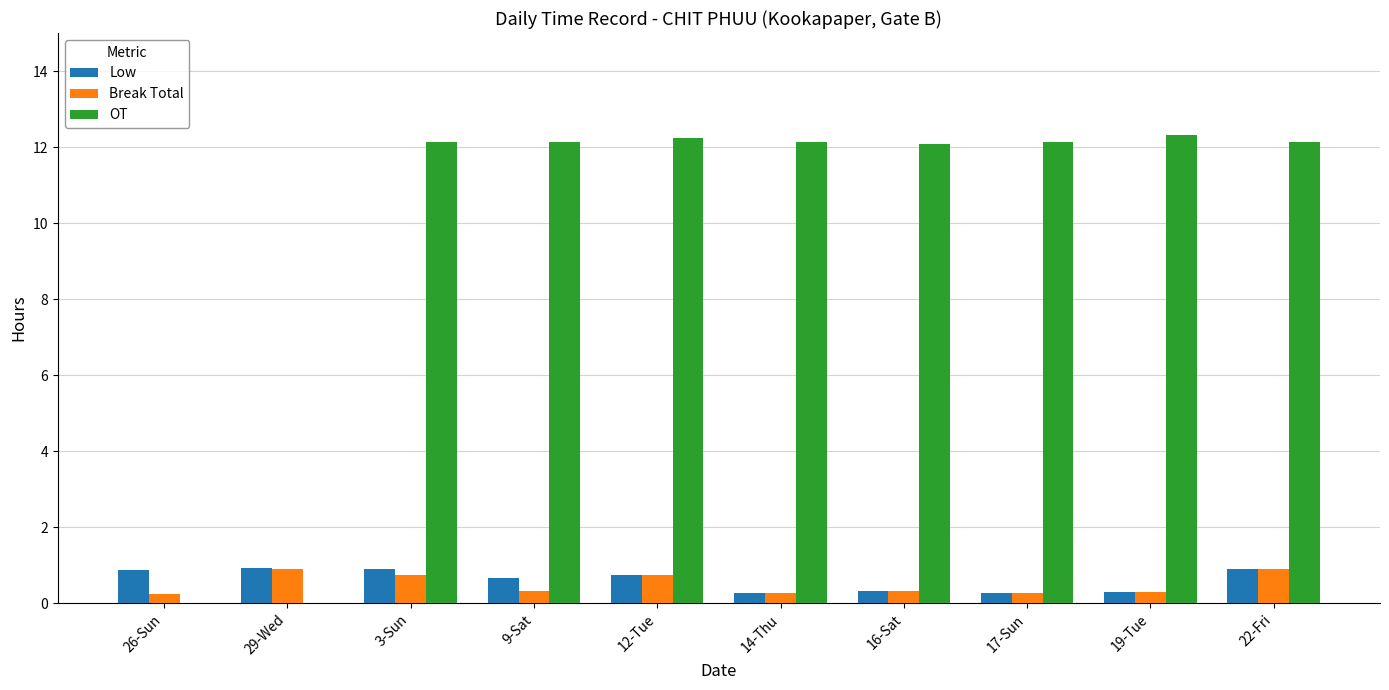

Which series has the widest spread of values?

OT